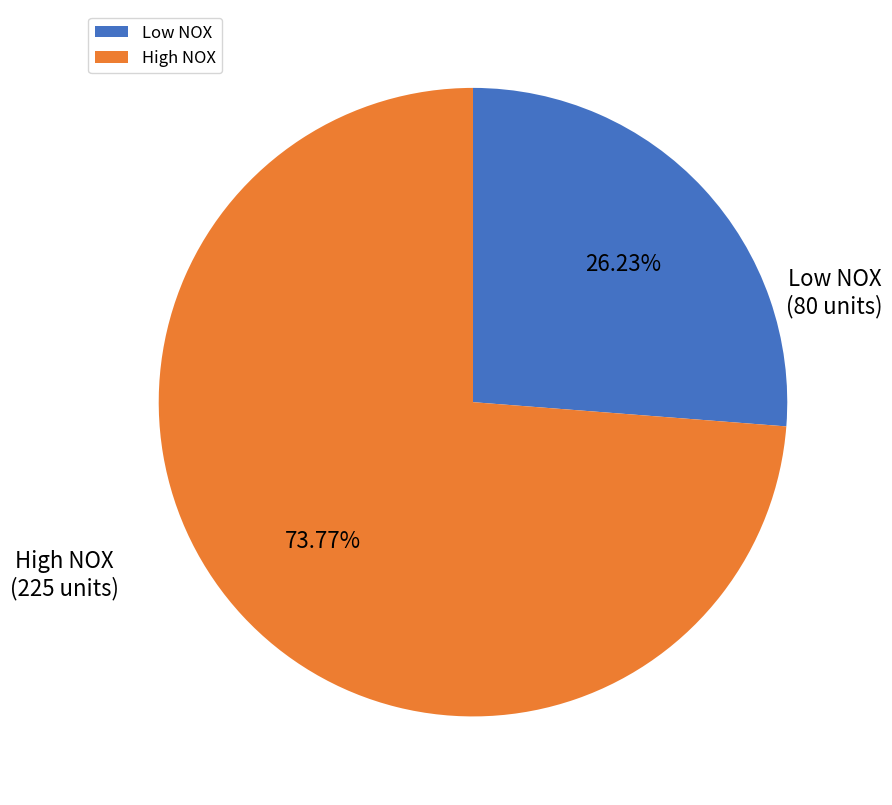

Count the number of slices in the pie.

2